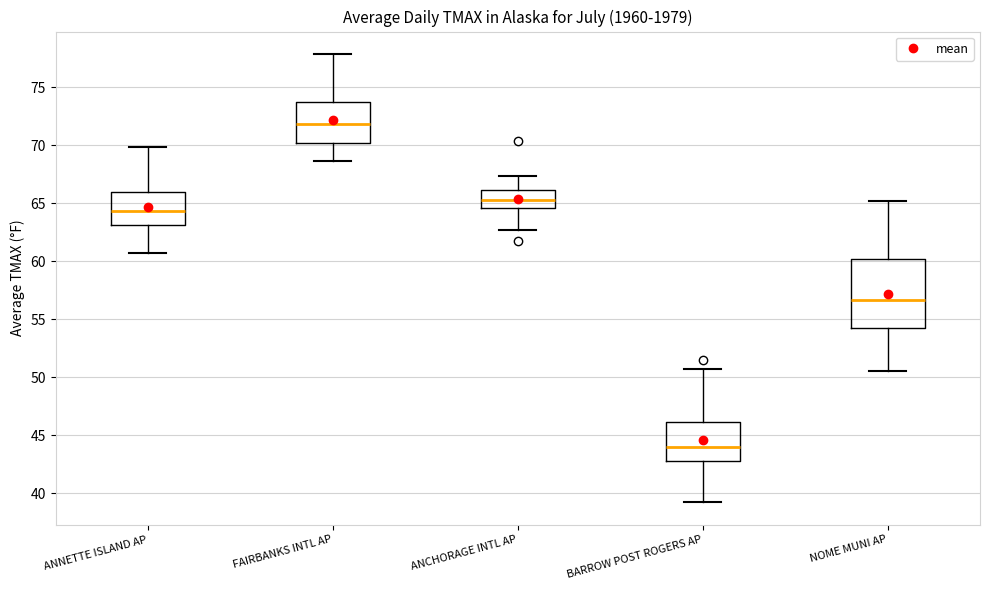

Which box is the tallest, from its lower edge to its upper edge?

NOME MUNI AP